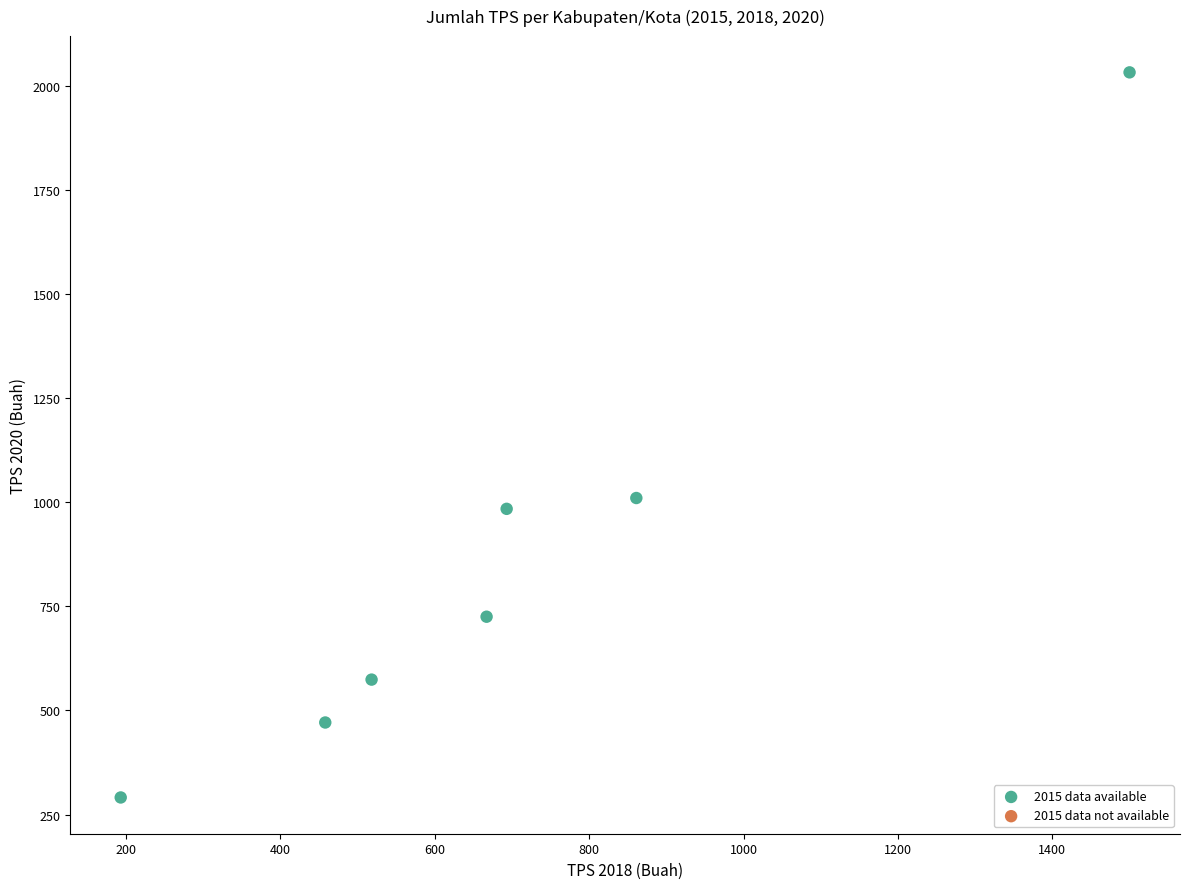

What is the range of X values (max minus min)?

1307